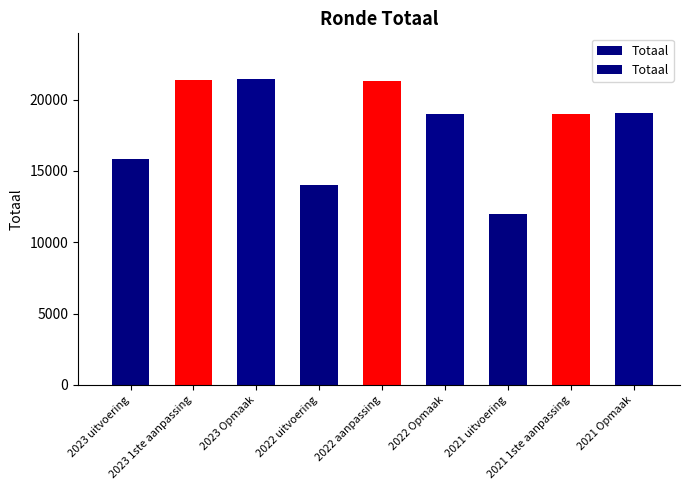

Which category has the highest value across all series?

2023 Opmaak